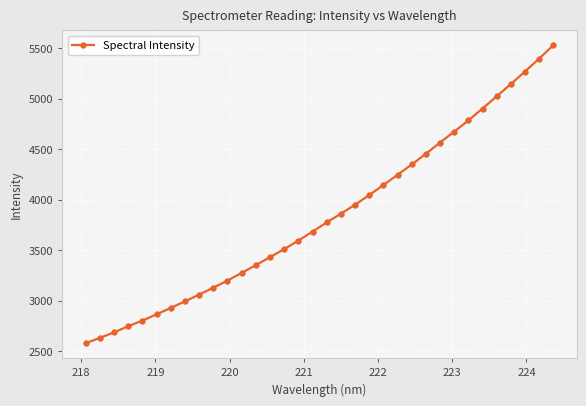

What is the difference between the maximum and minimum values?

2950.4